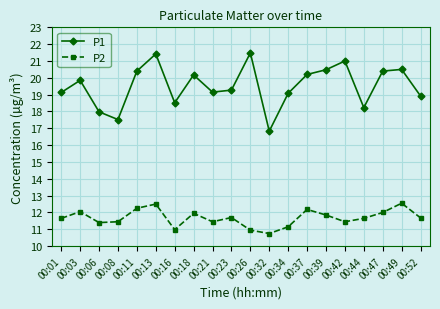

True or false: P2 and P1 cross at least once.

False